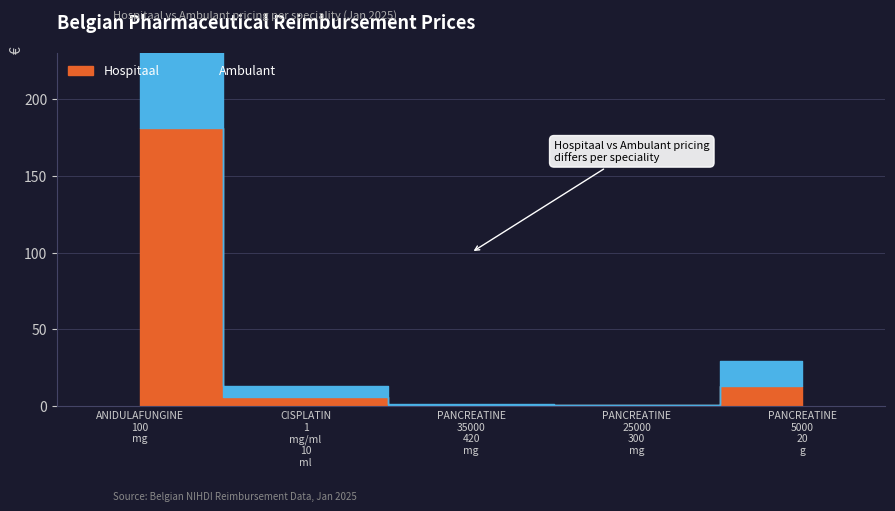

The value of Hospitaal at CISPLATIN 1 mg/ml 10 ml is 5.7. True or false?

True